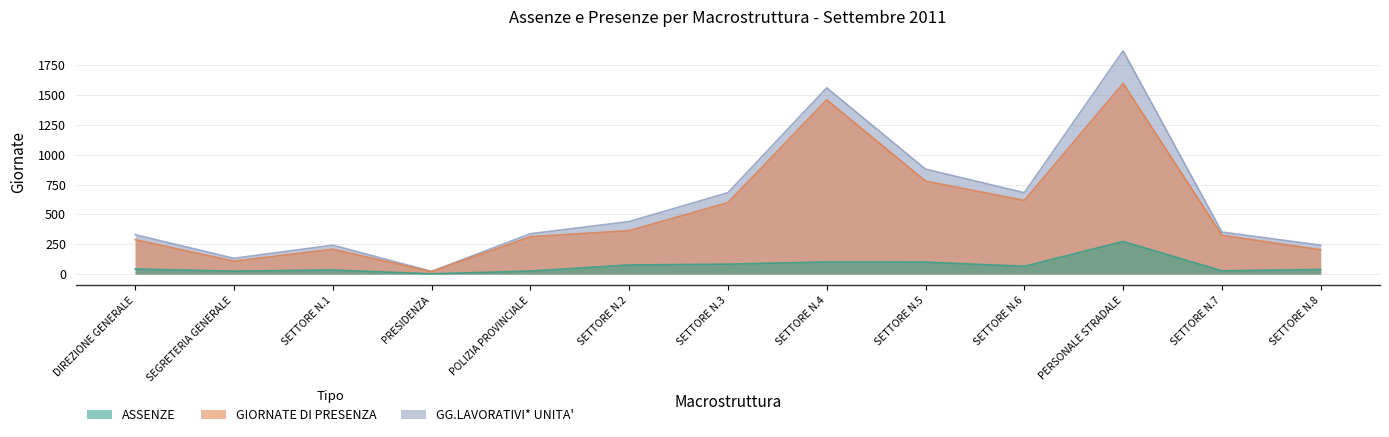

Is it true that GIORNATE DI PRESENZA equals 48 at SETTORE N.1?

False